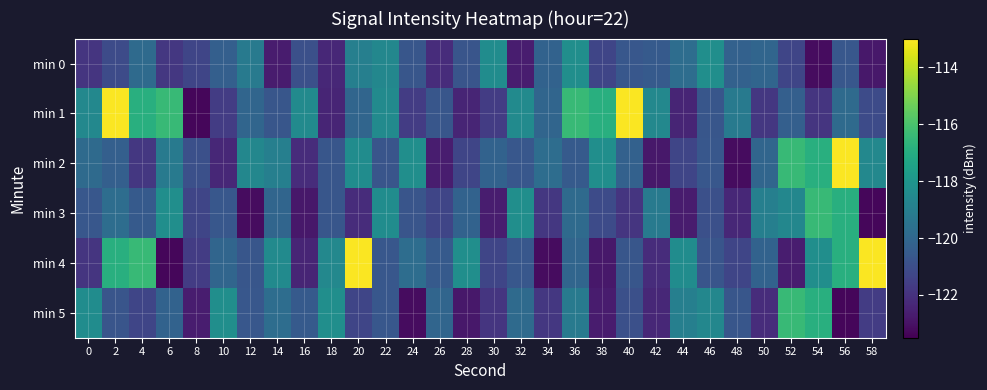

At which category does the chart reach its minimum across all series?

8